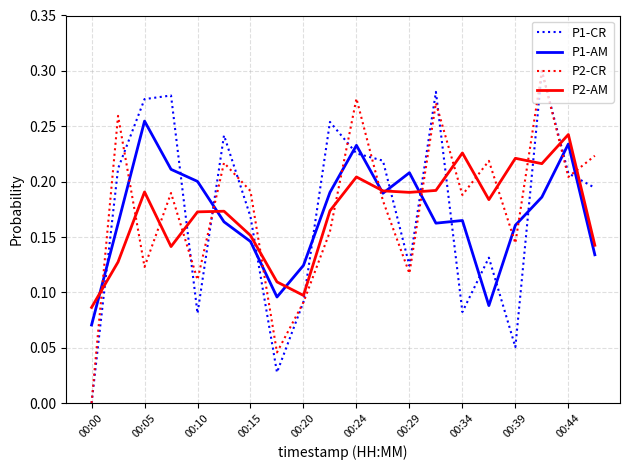

How many intersections are there between P1-AM and P2-CR?

11